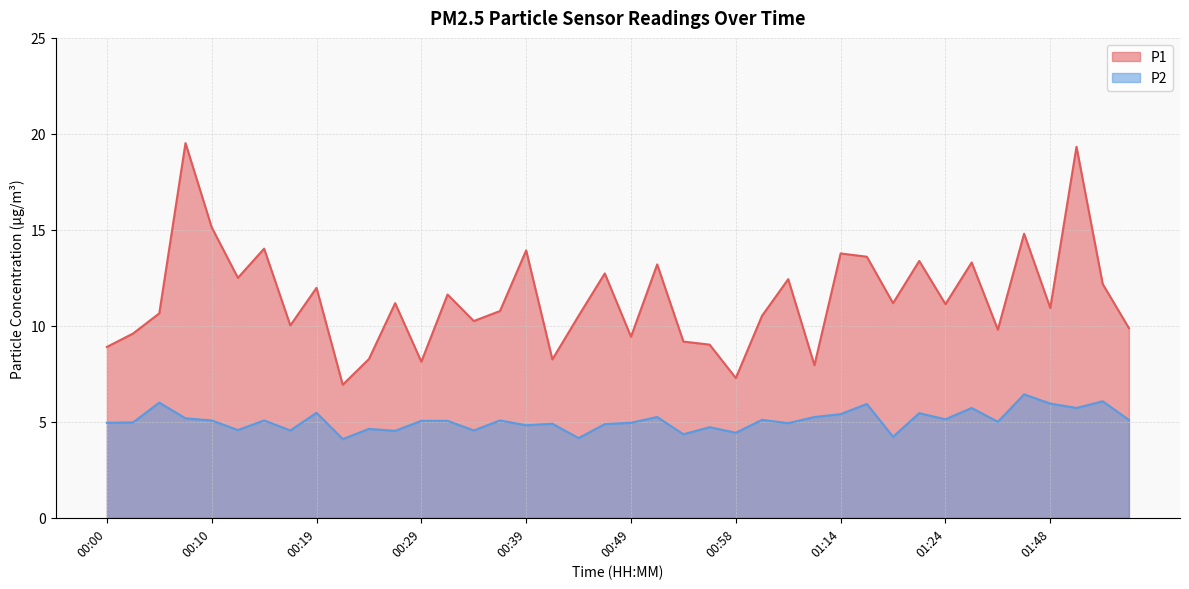

What is the label of the 22nd point from the left?

00:51